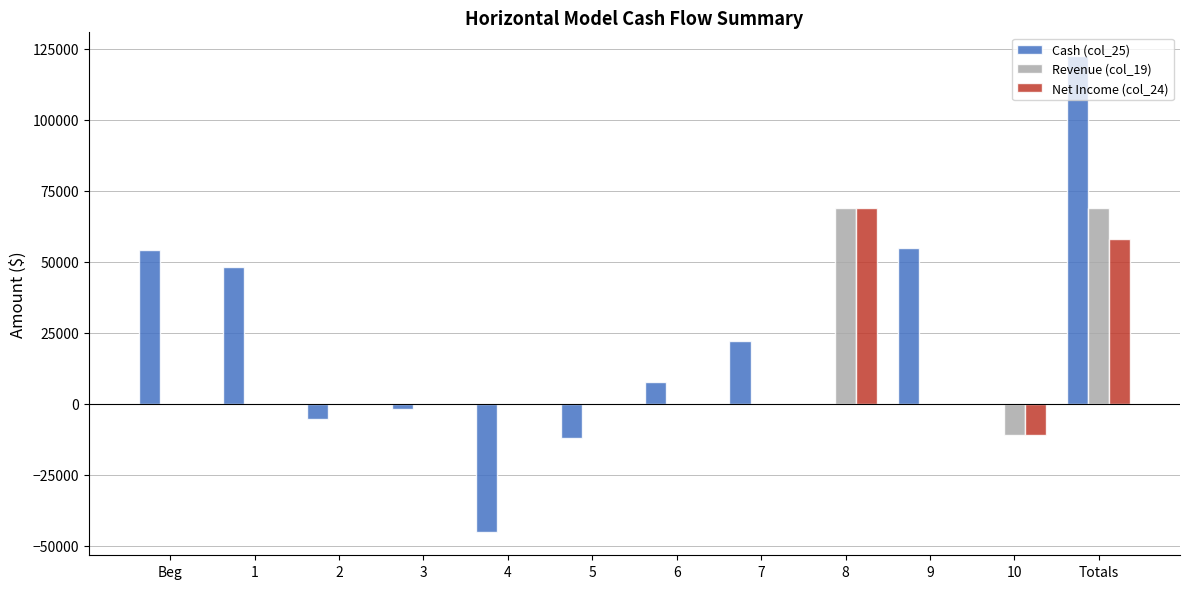

At which label does Cash (col_25) reach its peak?

Totals